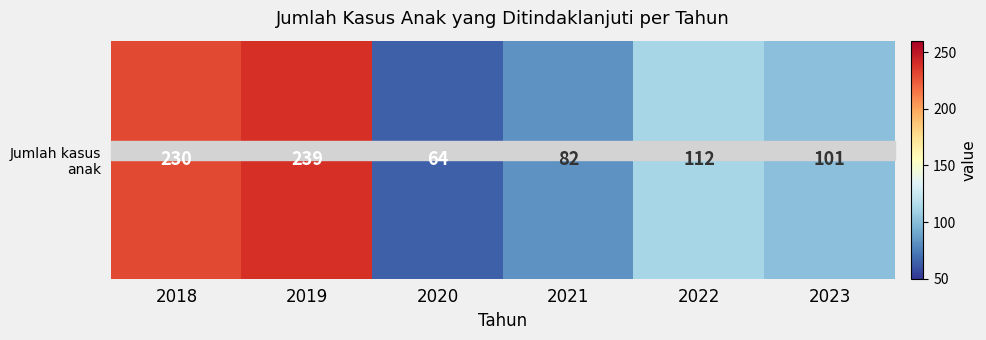

Which has a higher value, 2020 or 2019?

2019